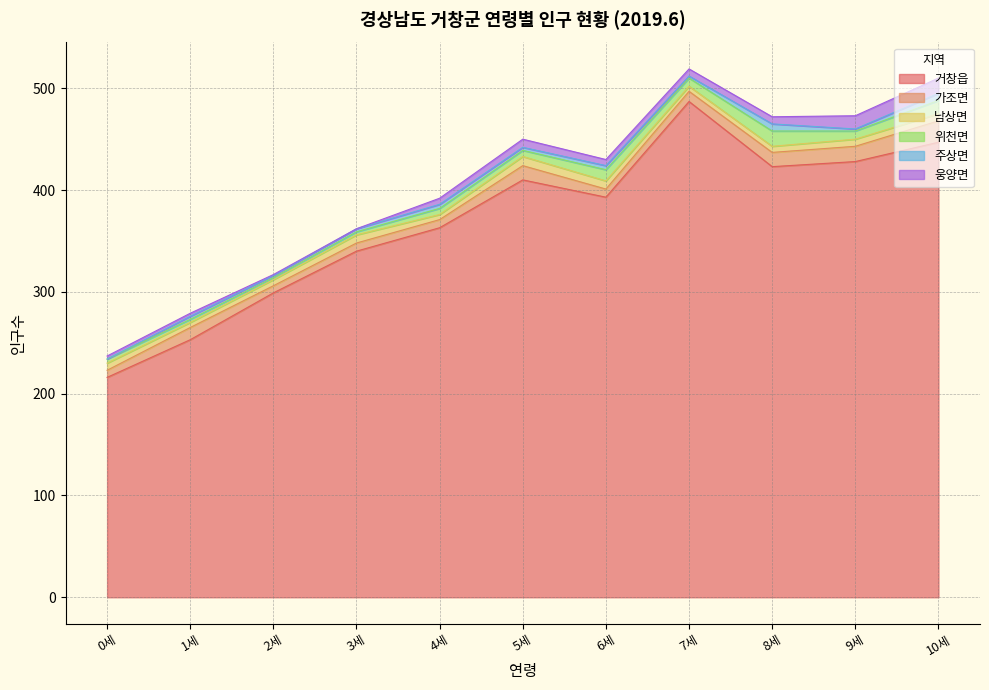

How many lines are shown in the chart?

6